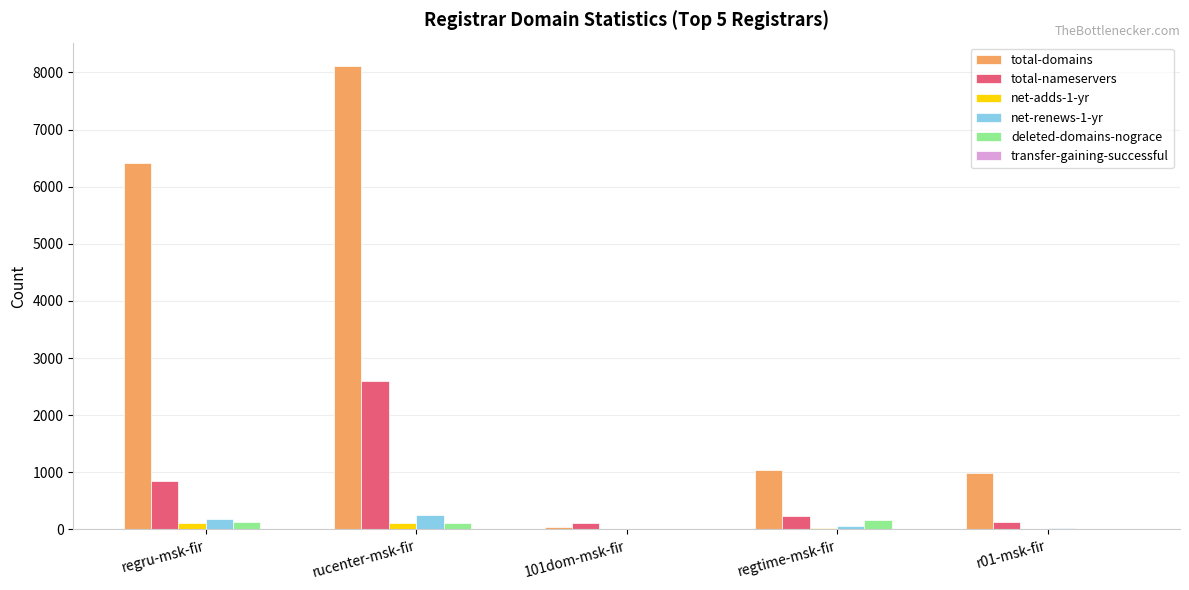

Which series has the largest total across all categories?

total-domains